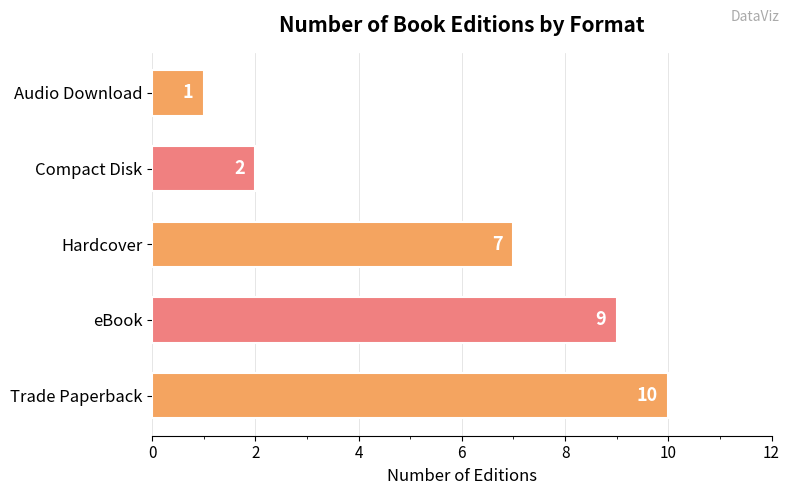

How many data points are less than 7?

2